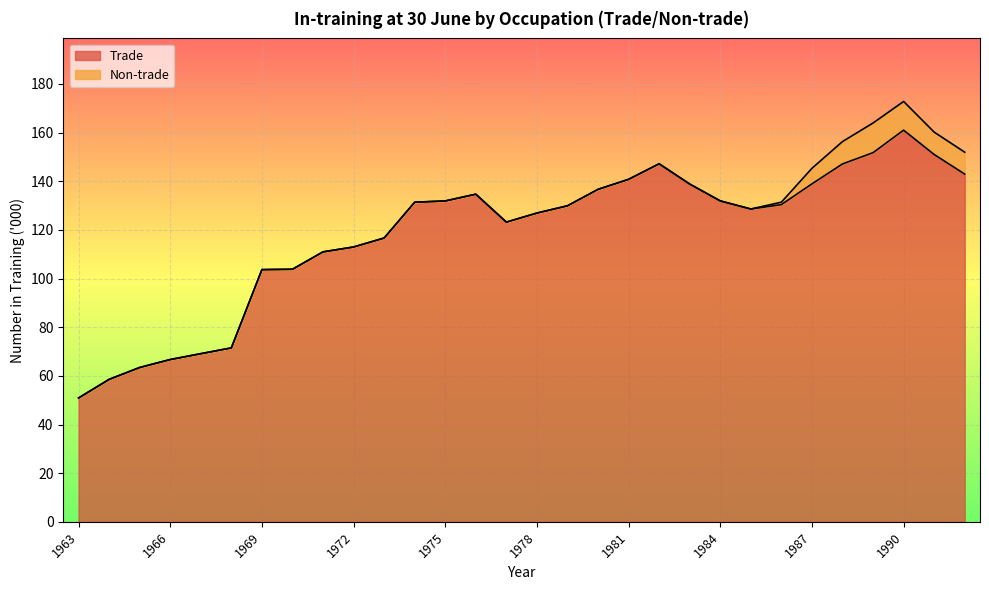

What is the approximate value at 1969?

103.7